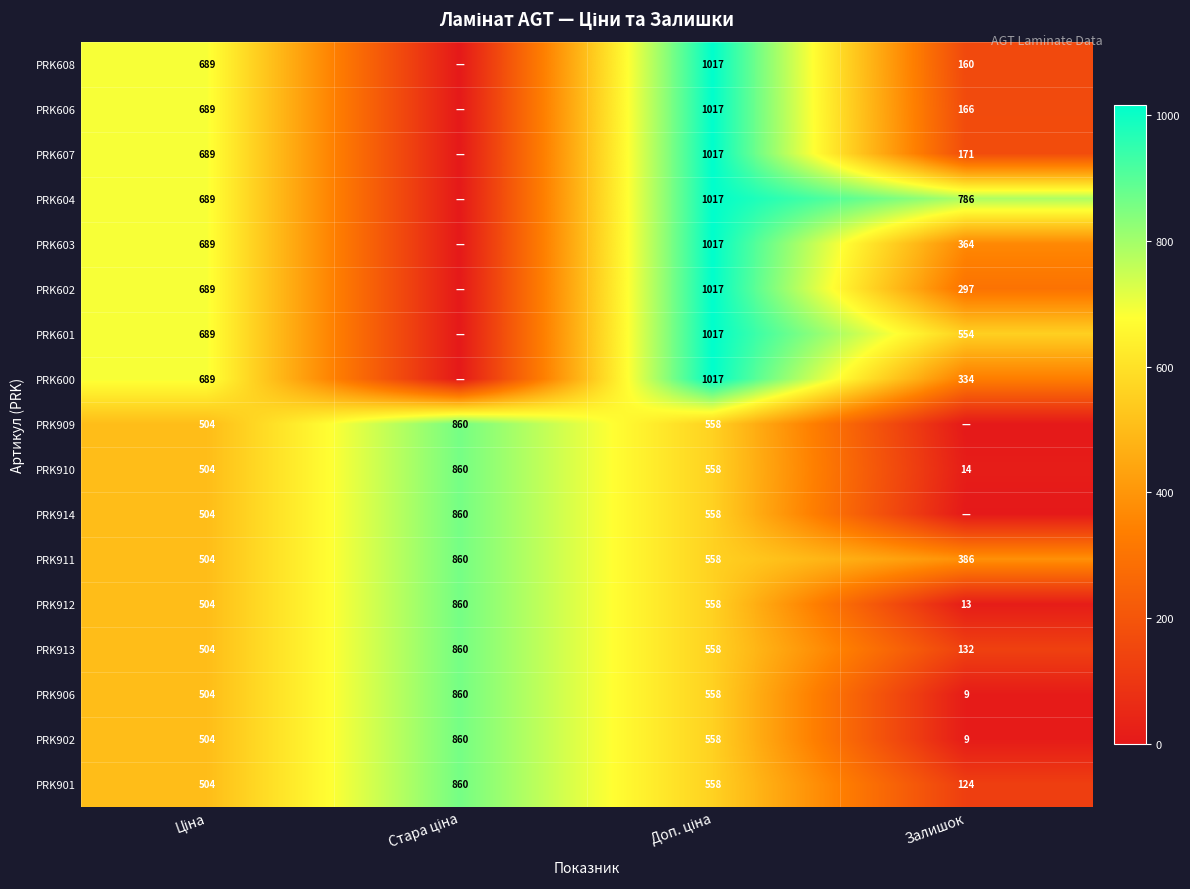

What is the difference between the maximum and second lowest values in the PRK906 series?

356